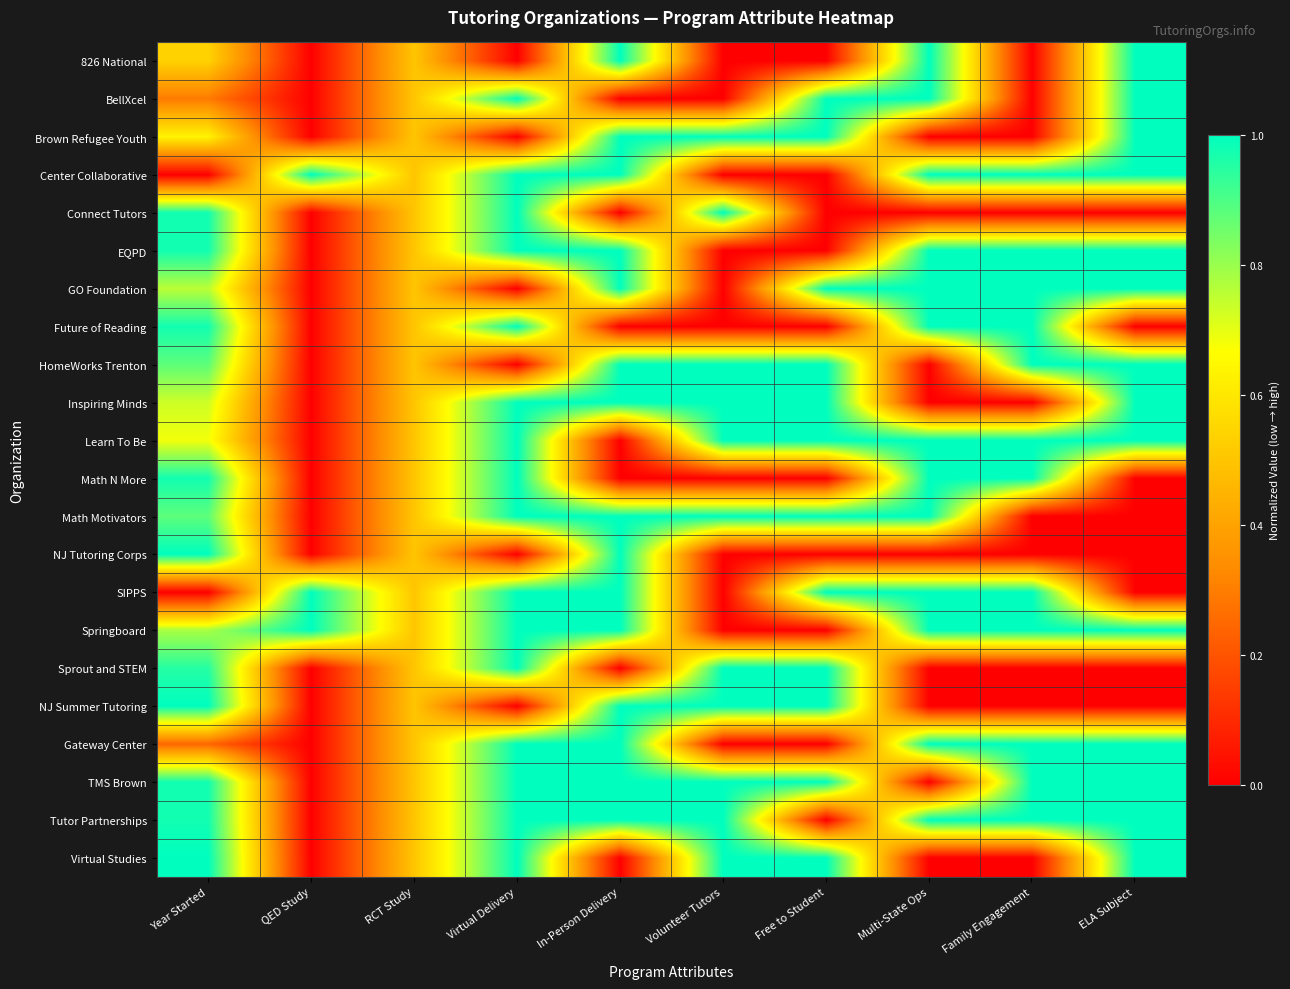

At how many categories does at least one series exceed 0?

10